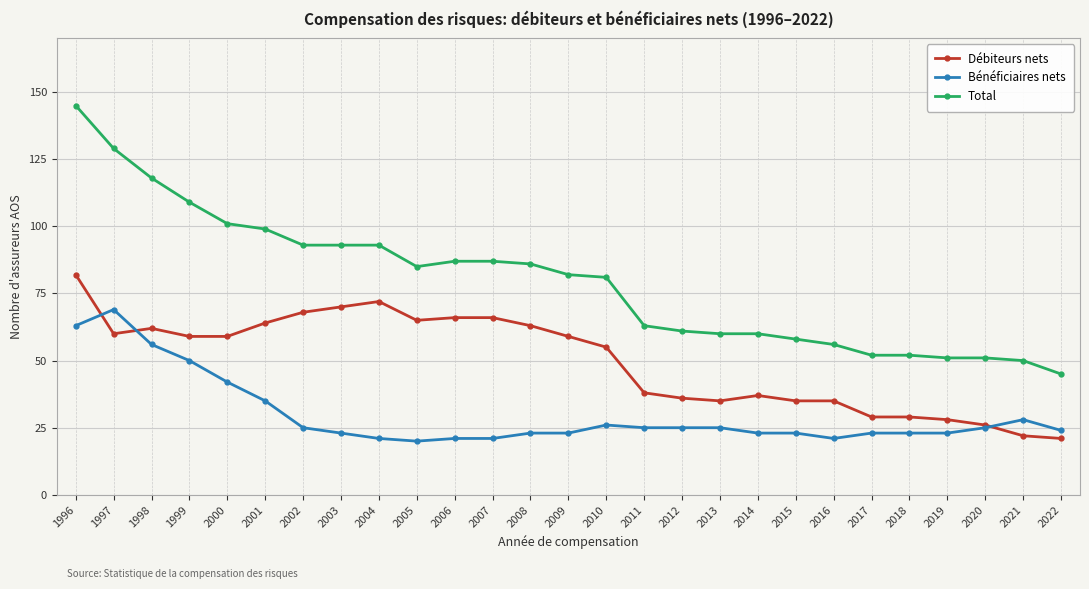

Between 2002 and 2007, which series saw the biggest shift?

Total